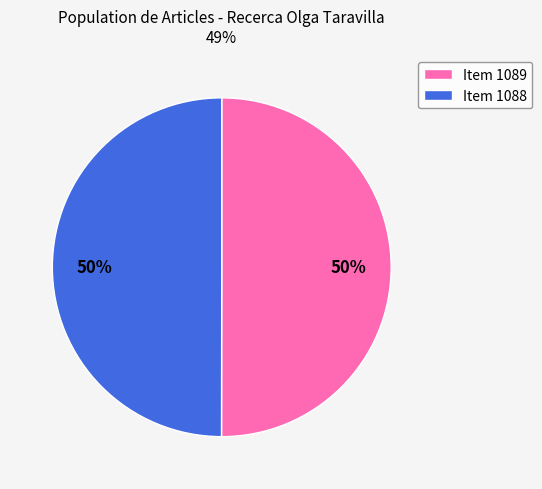

How many slices are in this pie chart?

2